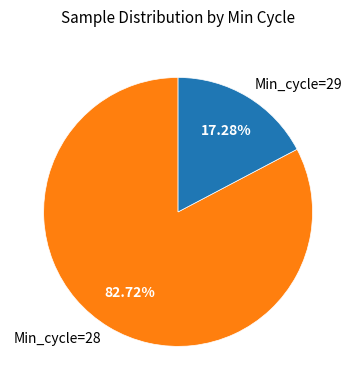

Is the sum of Min_cycle=29 and Min_cycle=28 greater than half?

Yes